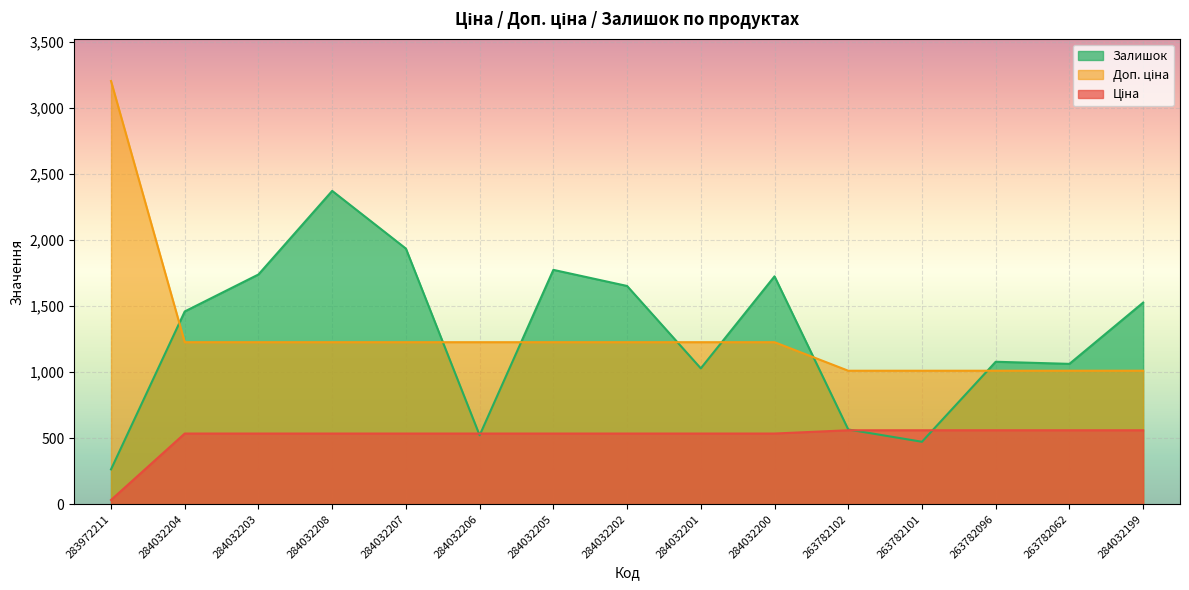

What is the label of the 7th point from the left?

284032205